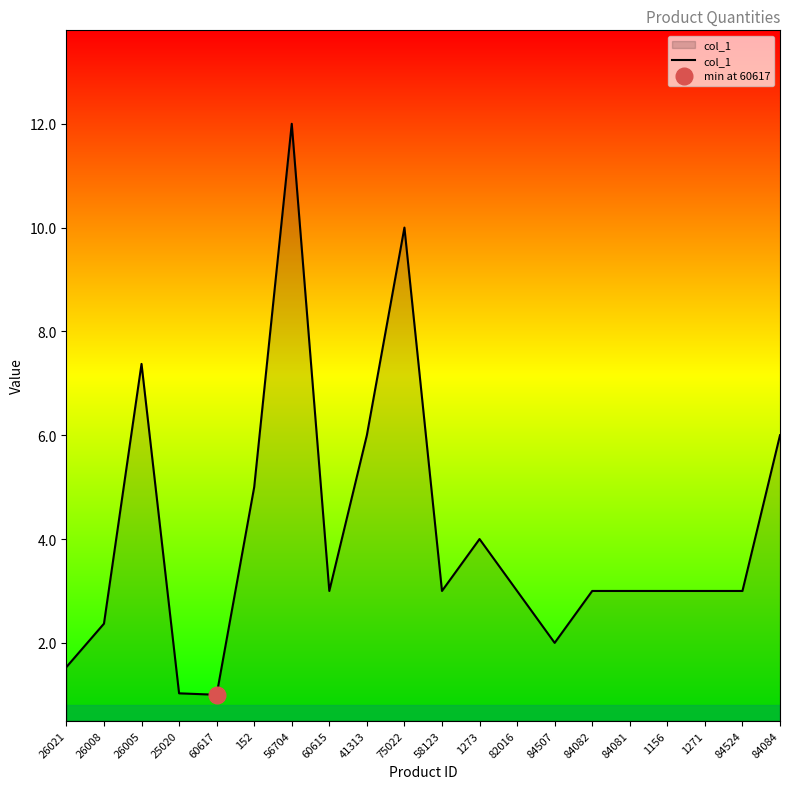

Reading left to right, what are all the values shown in this chart?

1.5	2.4	7.4	1.0	1.0	5.0	12.0	3.0	6.0	10.0	3.0	4.0	3.0	2.0	3.0	3.0	3.0	3.0	3.0	6.0